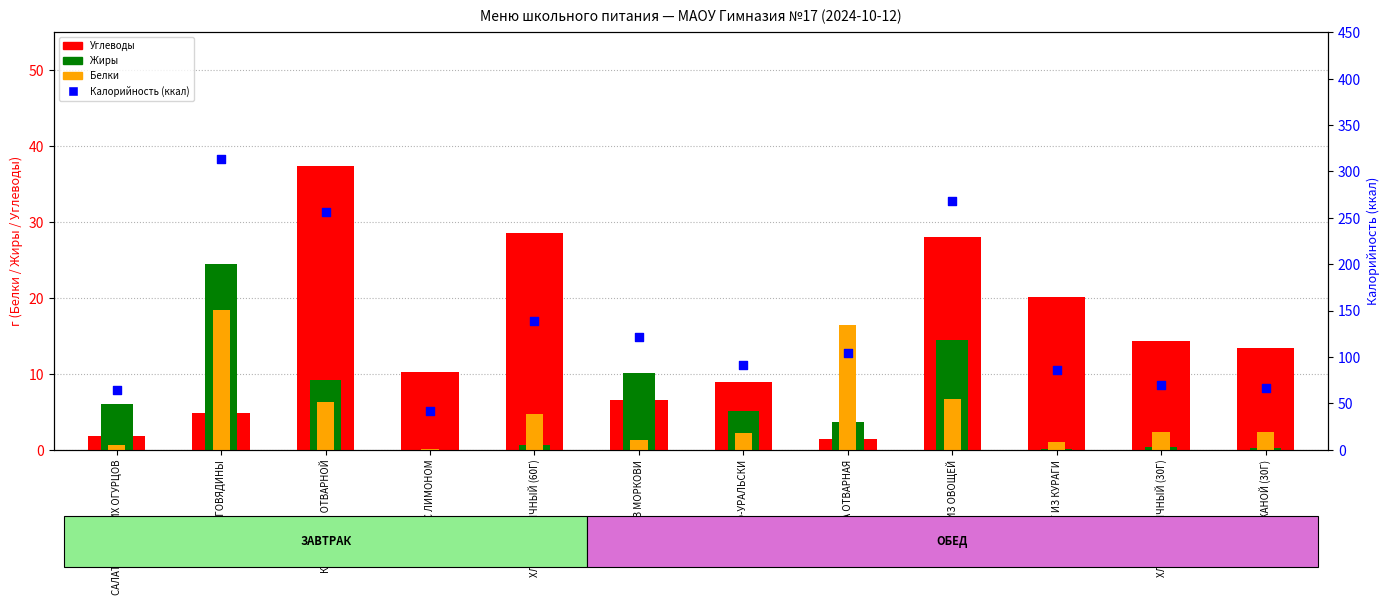

Is the value of Жиры at ХЛЕБ РЖАНОЙ (30Г) greater than the value of Калорийность at САЛАТ ИЗ СВЕЖИХ ОГУРЦОВ?

No